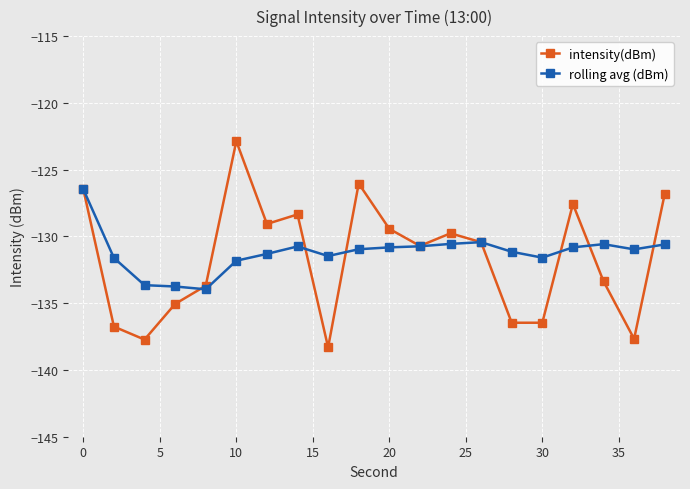

What is the greatest value displayed?

-122.9